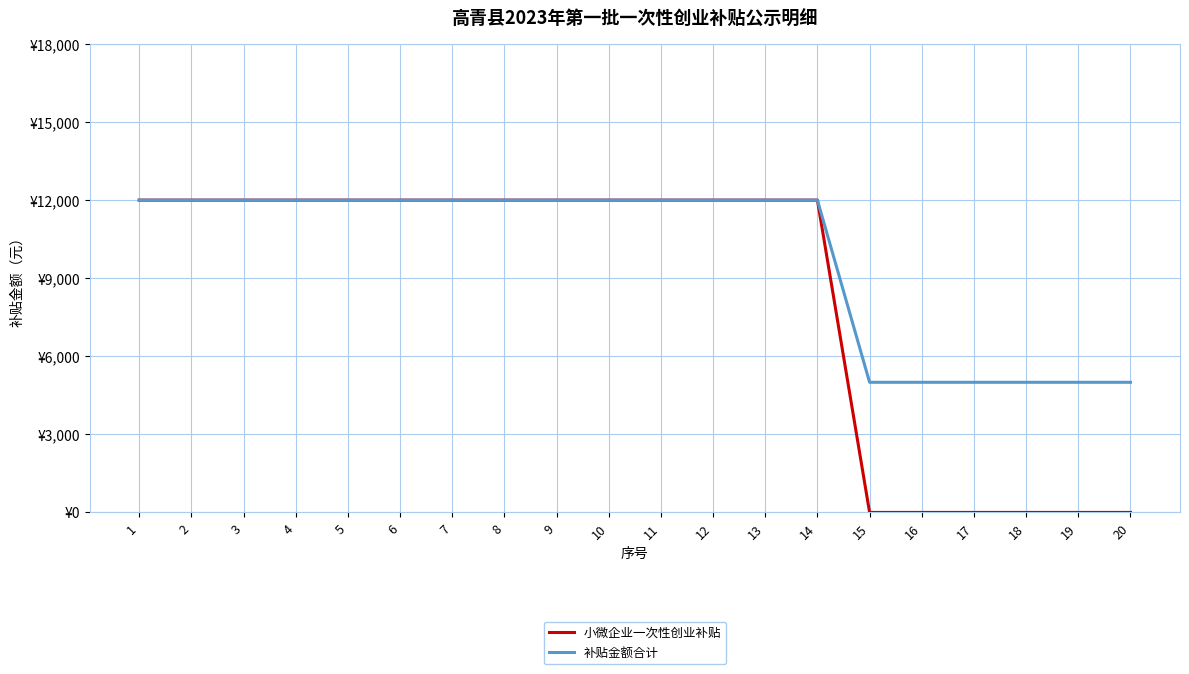

What are all the series names shown in the legend?

小微企业一次性创业补贴, 补贴金额合计